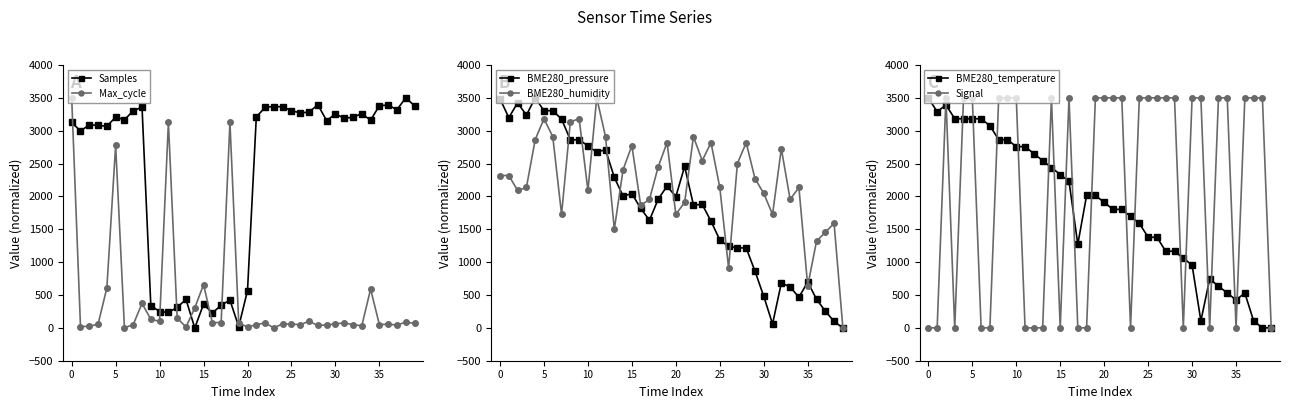

How many positive values does the BME280_humidity series have?

39